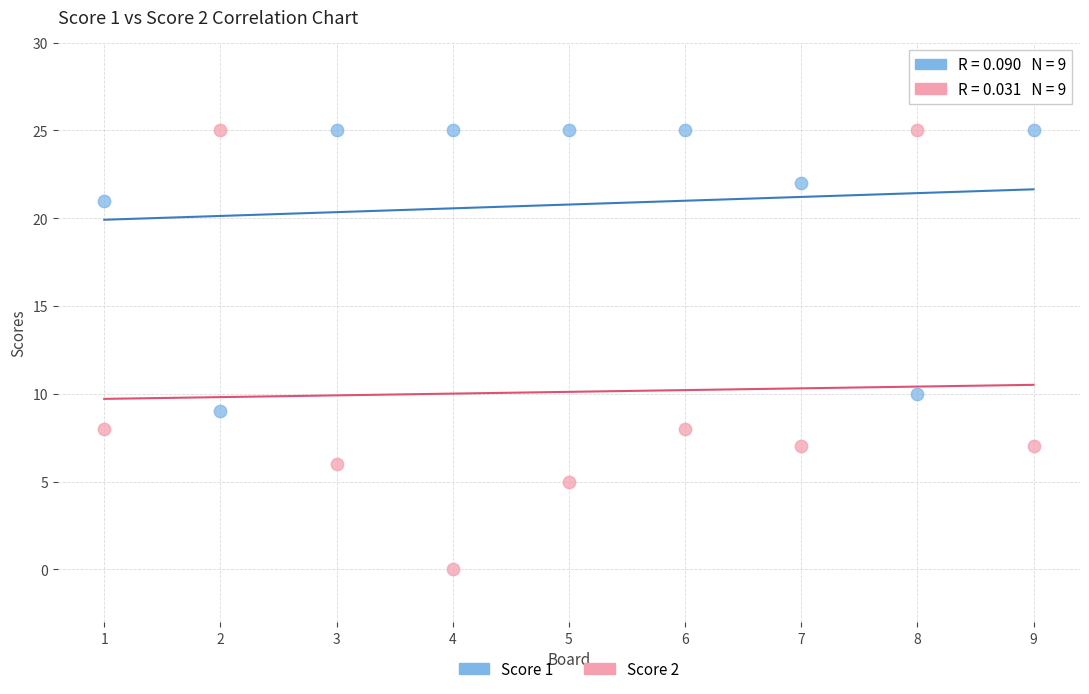

Across all data points, what is the range of Y values (max minus min)?

25